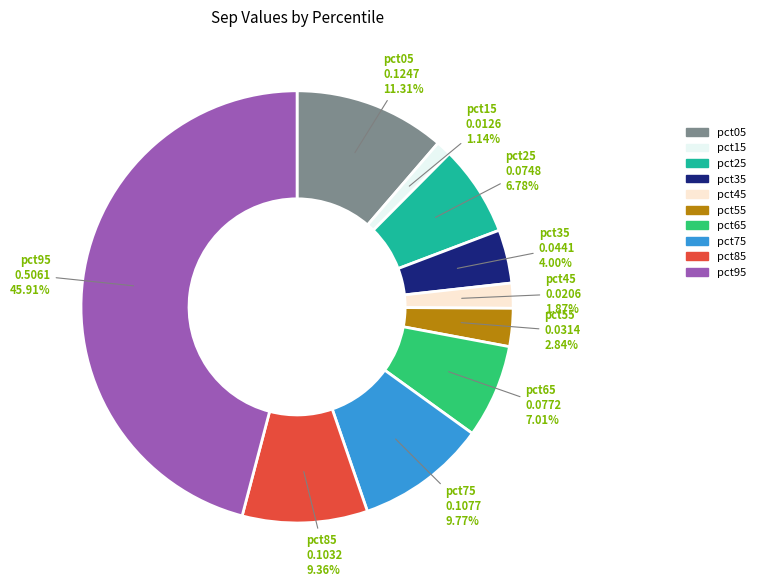

True or false: pct25 accounts for 7% of the total.

True